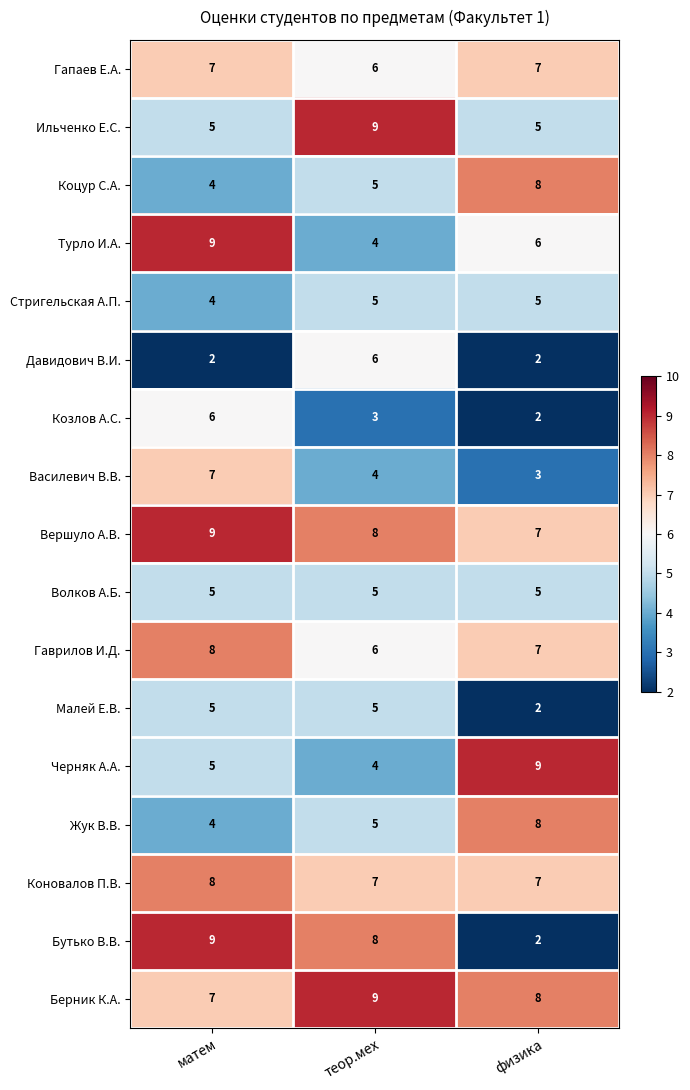

Rank the categories by Турло И.А. value from highest to lowest.

матем, физика, теор.мех